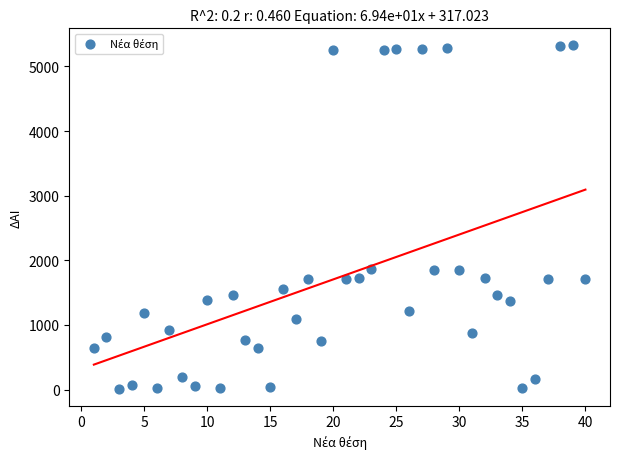

What is the range of Y values (max minus min)?

5309